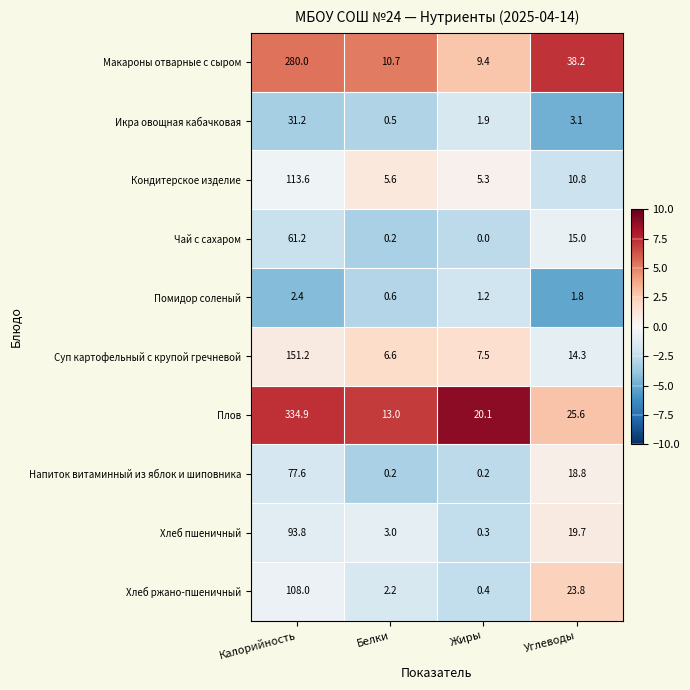

Which category has the lowest value in the Макароны отварные с сыром series?

Жиры